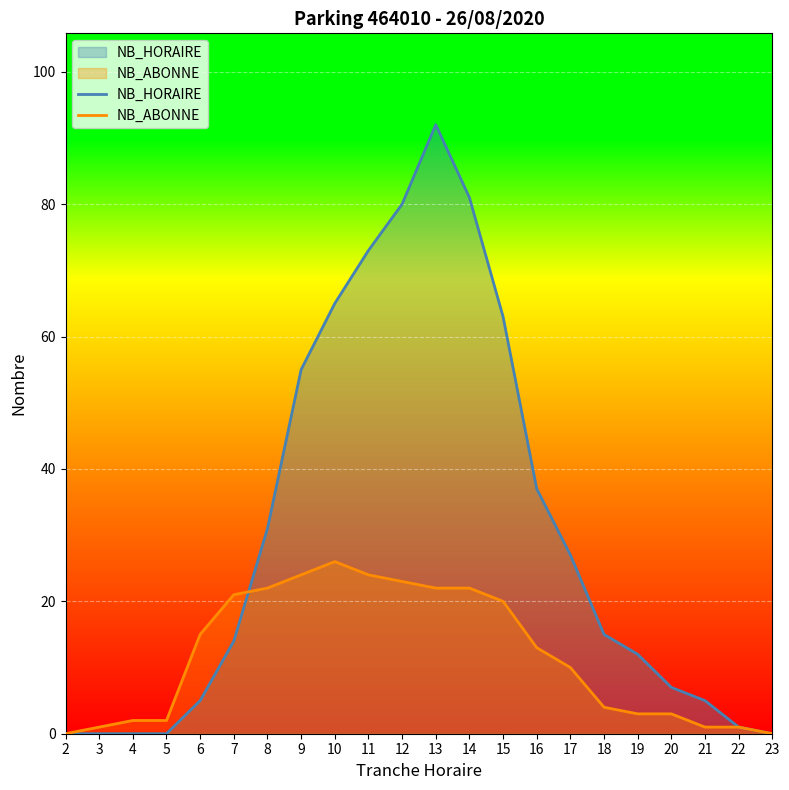

Which series has the largest total across all categories?

NB_HORAIRE